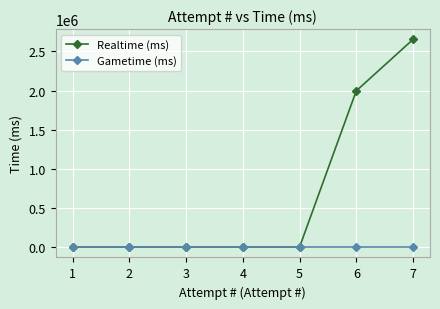

Reading left to right, extract all data points from this chart.

Realtime (ms): 1=0	2=0	3=0	4=0	5=0	6=1995527	7=2651969
Gametime (ms): 1=0	2=0	3=0	4=0	5=0	6=0	7=0